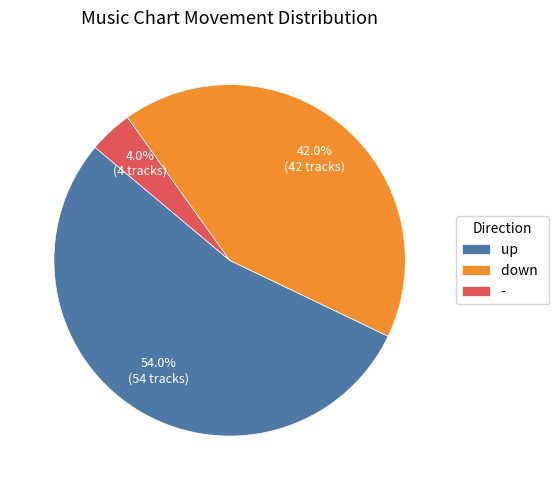

Is down the majority of the pie?

No